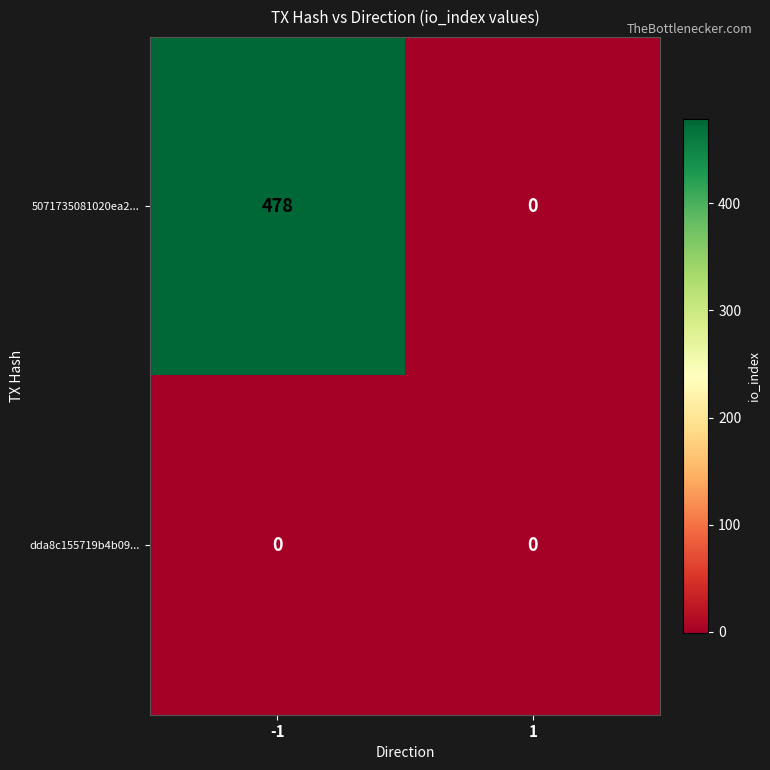

Which series has the largest total across all categories?

5071735081020ea2...